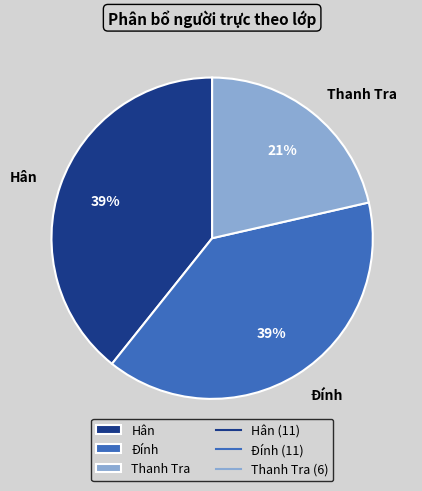

What is the ratio of the value at Thanh Tra to the value at Đính?

0.5